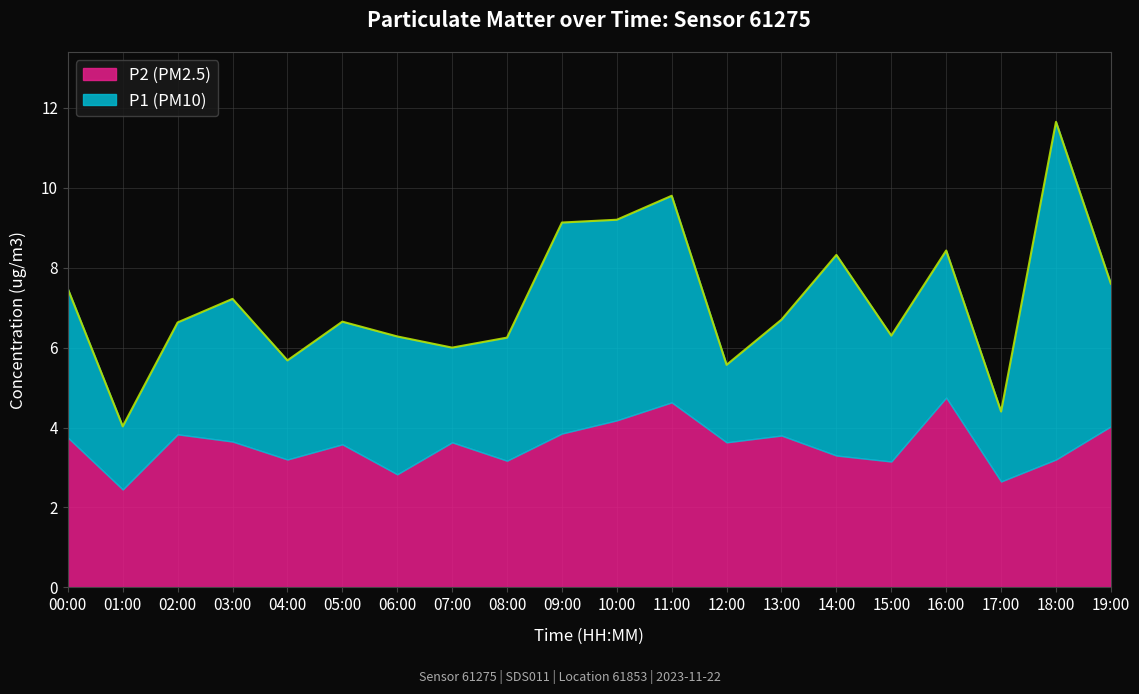

Is it true that the value at 18:00 is 5.3?

False